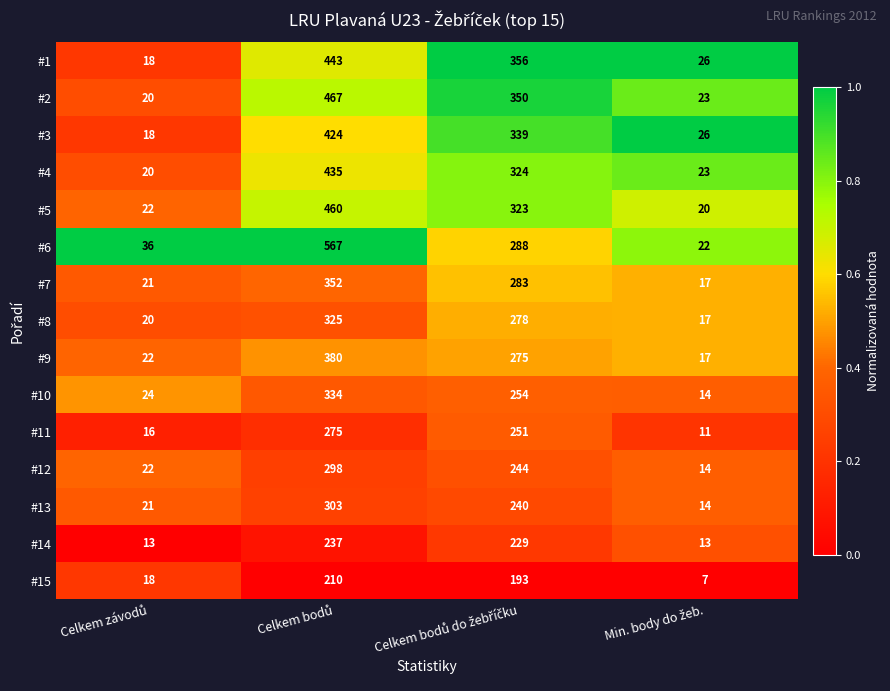

What is the difference between the maximum and second lowest values in the #13 series?

282